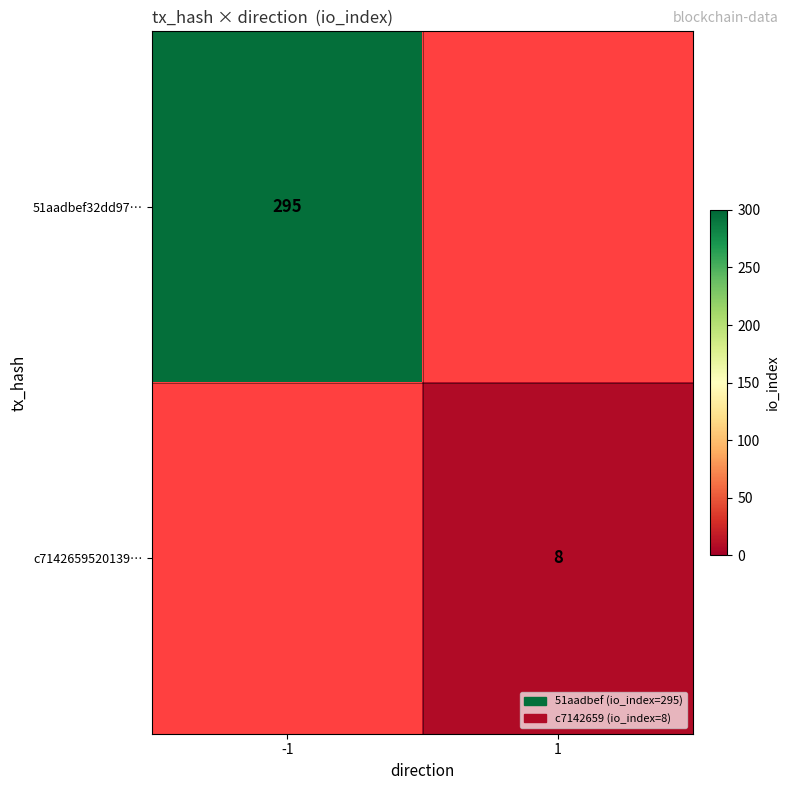

The 51aadbef32dd97… series shows 472 at -1. True or false?

False